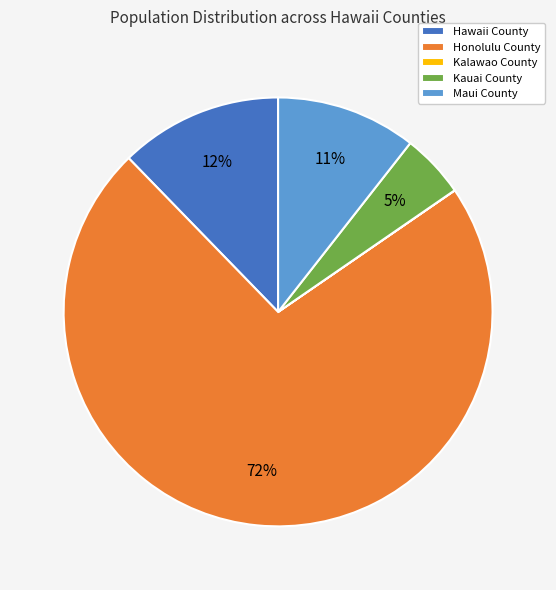

Is the sum of Kauai County and Hawaii County greater than half?

No